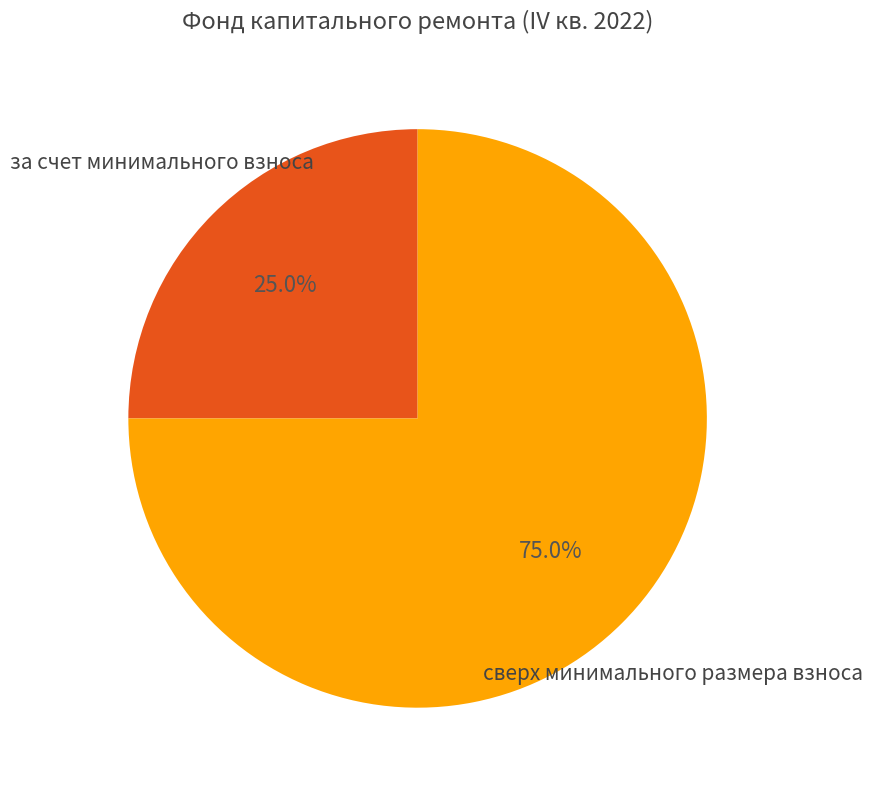

Does any single category account for the majority?

Yes